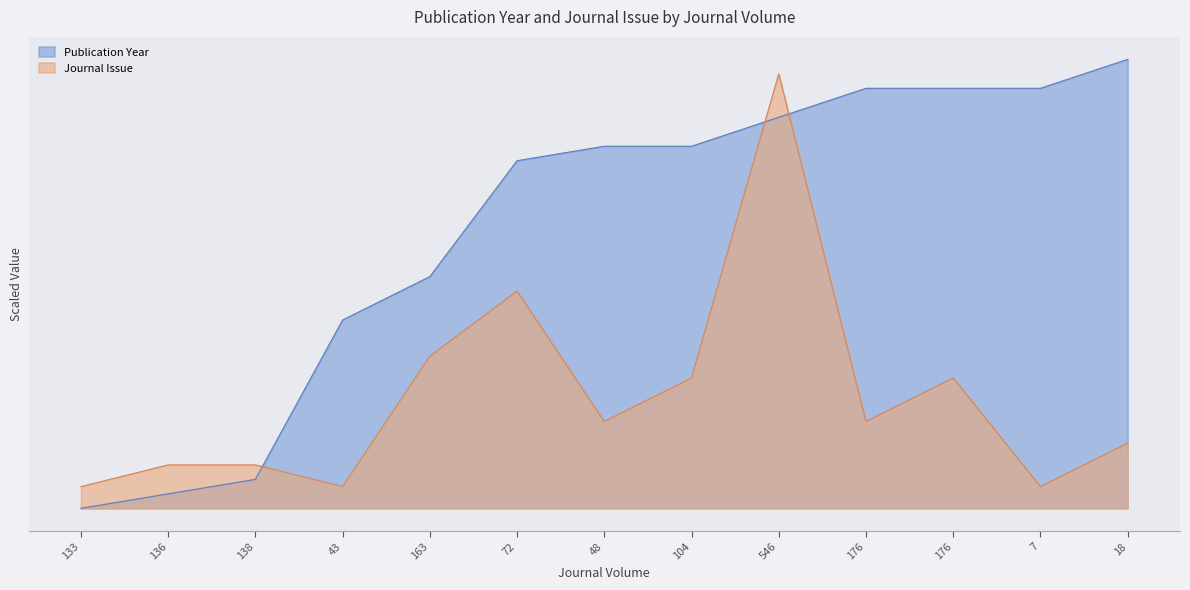

What is the label of the 6th point from the right?

104